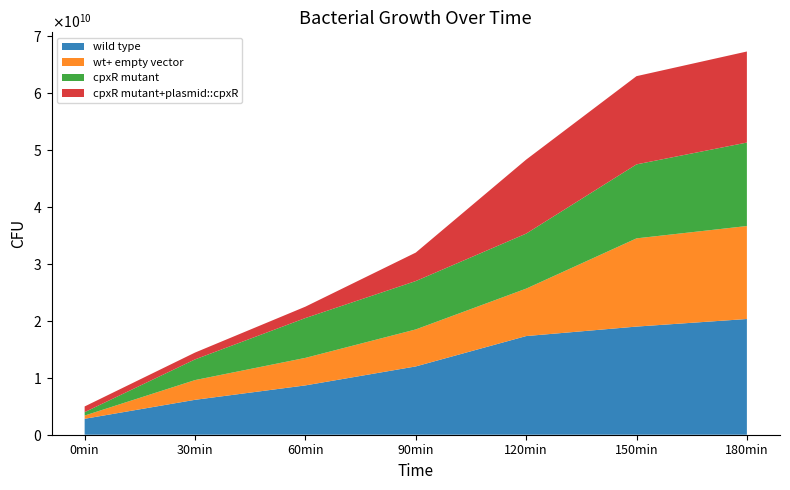

Reading left to right, transcribe all the data shown in this chart.

wild type: 2800000000.0	6133333333.3	8666666666.7	12000000000.0	17333333333.3	19000000000.0	20333333333.3
wt+ empty vector: 566666666.7	3466666666.7	4833333333.3	6500000000.0	8333333333.3	15500000000.0	16333333333.3
cpxR mutant: 600000000.0	3633333333.3	7000000000.0	8500000000.0	9666666666.7	13000000000.0	14666666666.7
cpxR mutant+plasmid::cpxR: 1000000000.0	1200000000.0	2000000000.0	5000000000.0	13000000000.0	15500000000.0	16000000000.0